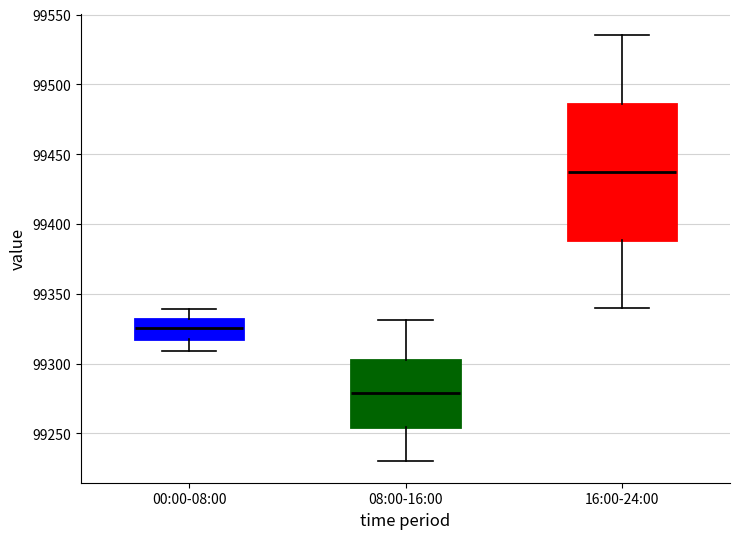

Where does the lower whisker of the box for 00:00-08:00 end on the y-axis? The values are not printed on the chart, so give them approximately, as read against the axis.

99310